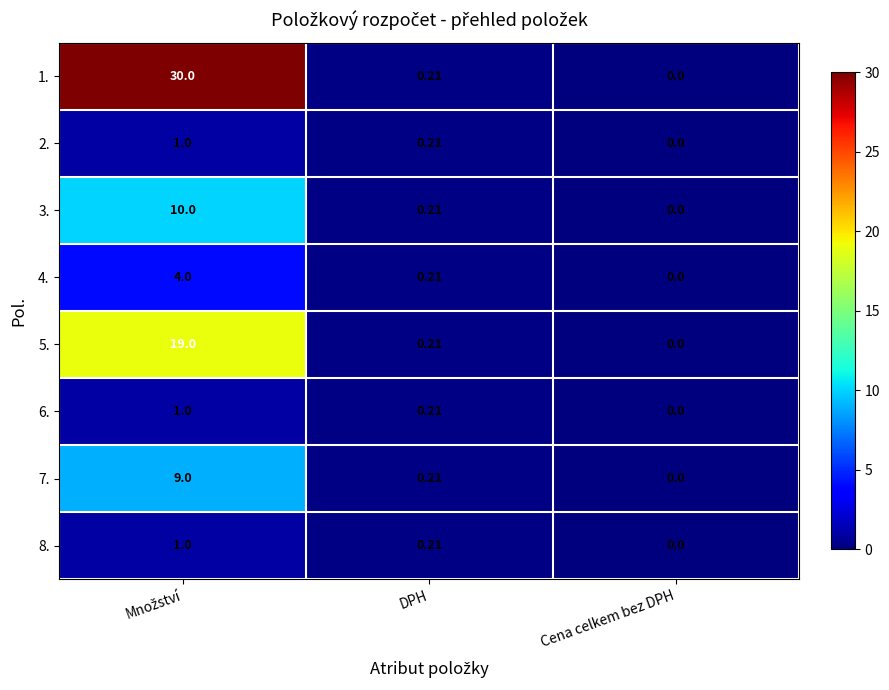

How many distinct data groups are displayed?

8